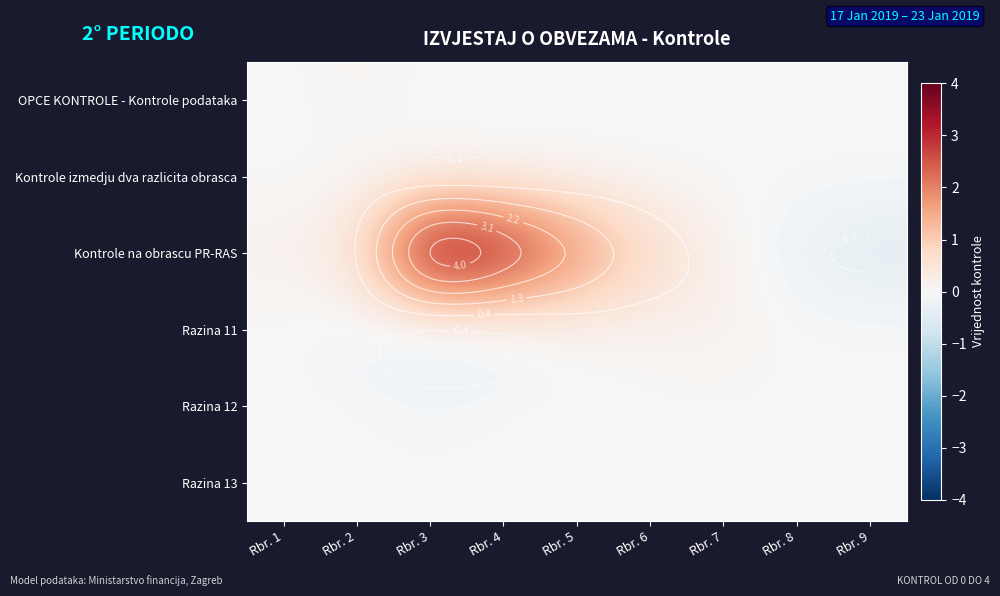

Is the value of Razina 11 at Rbr. 5 greater than the value of Kontrole na obrascu PR-RAS at Rbr. 7?

No